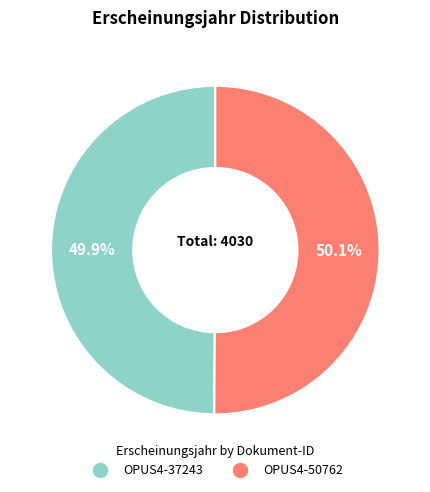

The OPUS4-50762 slice represents 50% of the pie. True or false?

True